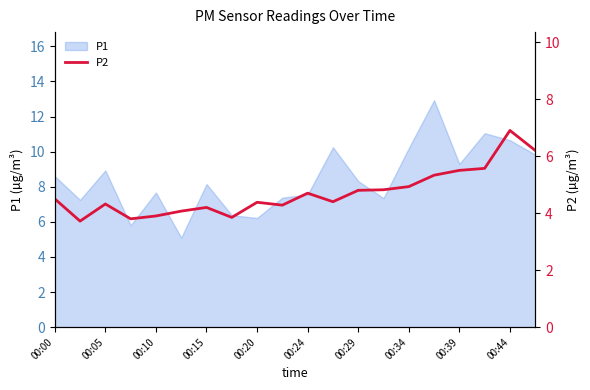

The value of P1 at 00:24 is 10.1. True or false?

False